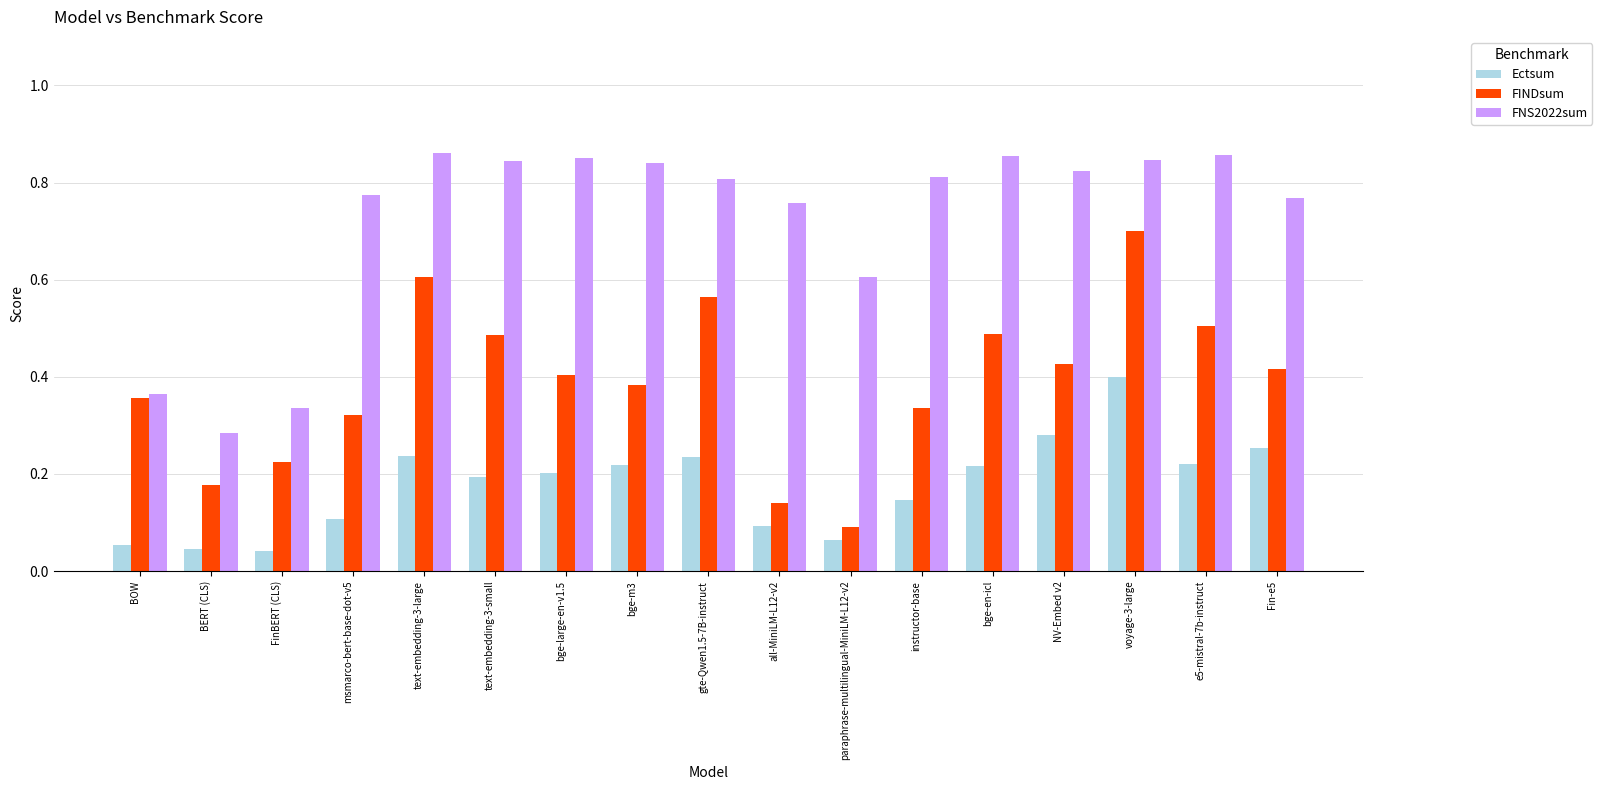

List the series in order of their peak value, highest first.

FNS2022sum, FINDsum, Ectsum